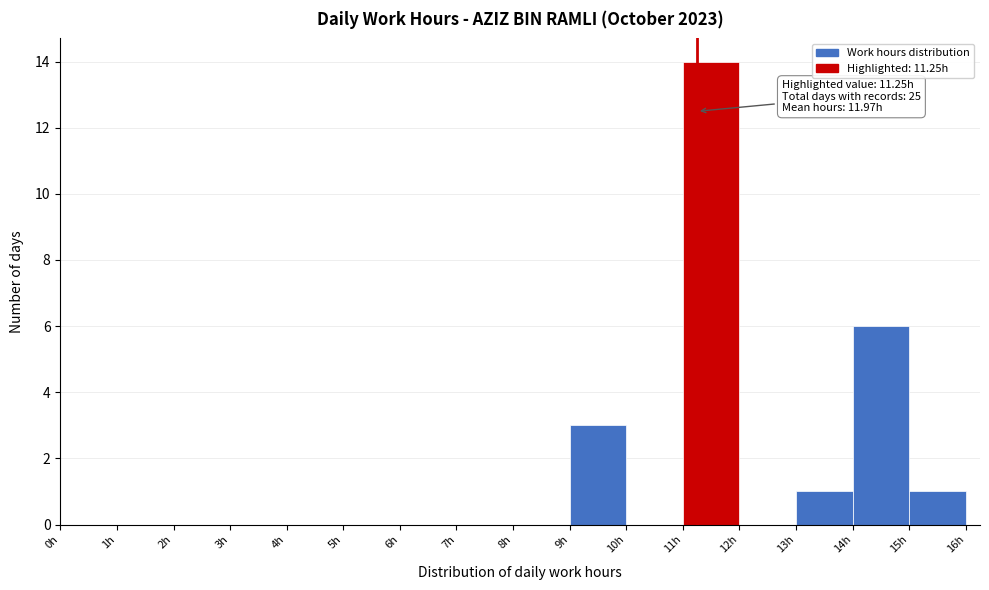

Which range on the x-axis has the tallest bar?

11 to 12